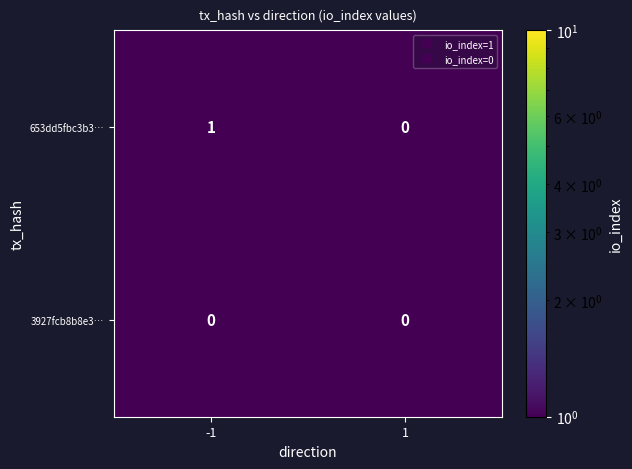

Reading right to left, transcribe all the data shown in this chart.

653dd5fbc3b3…: 1=0	-1=1
3927fcb8b8e3…: 1=0	-1=0